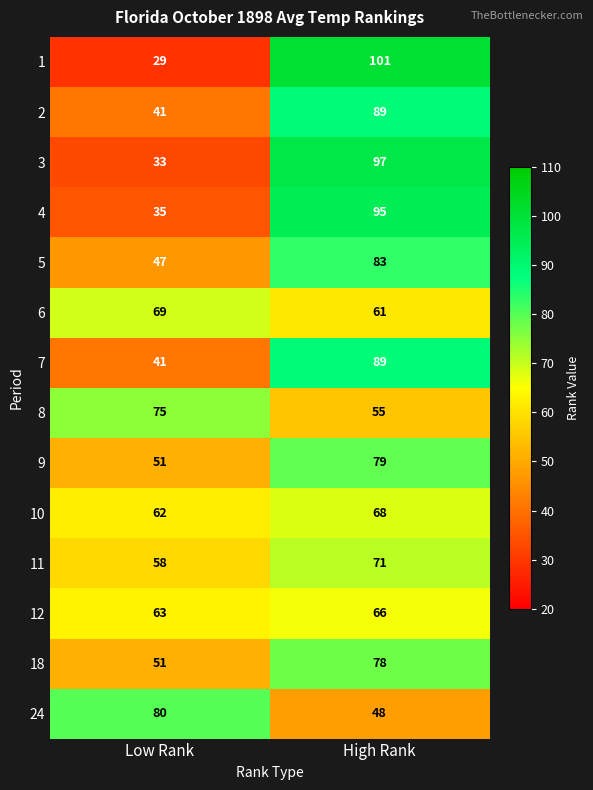

What is the spread (max minus min) of values at Low Rank?

51